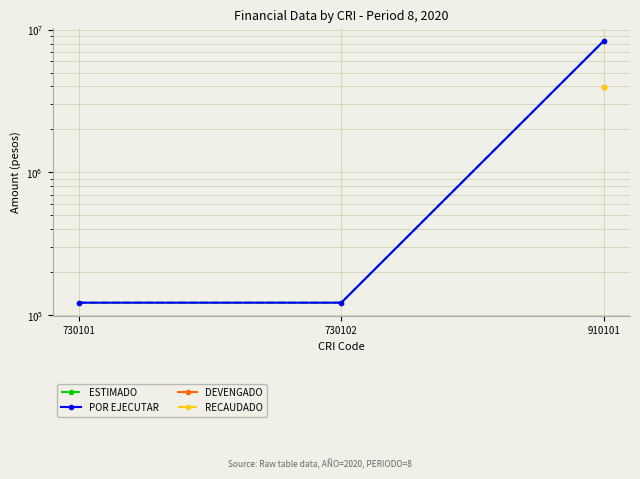

At which label does RECAUDADO reach its minimum?

730101